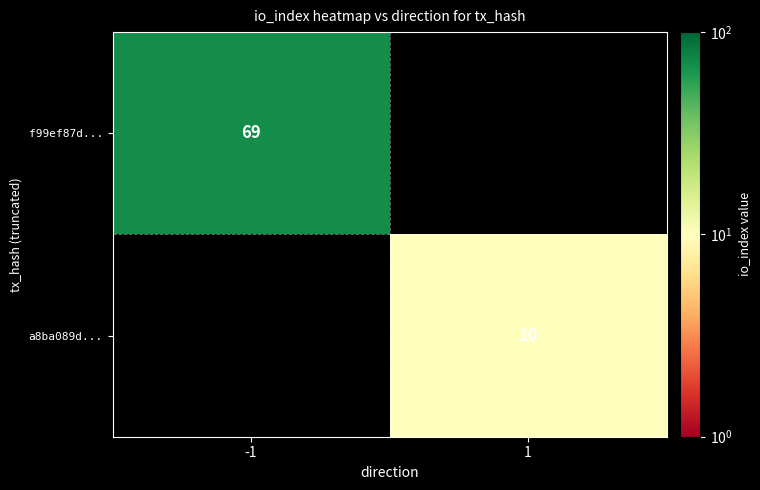

The value of f99ef87d... at -1 is 25. True or false?

False